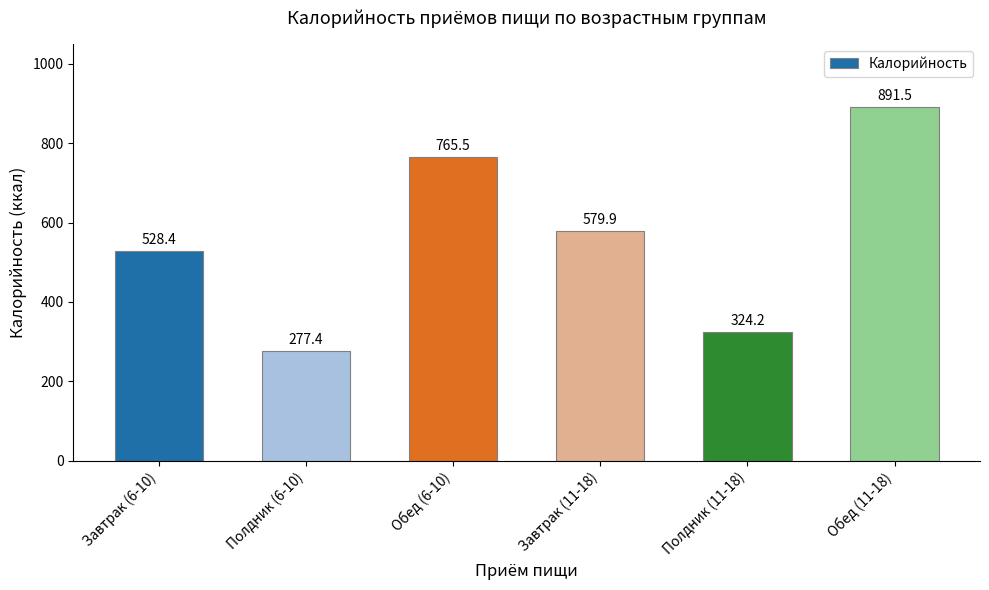

What is the average value?

561.2